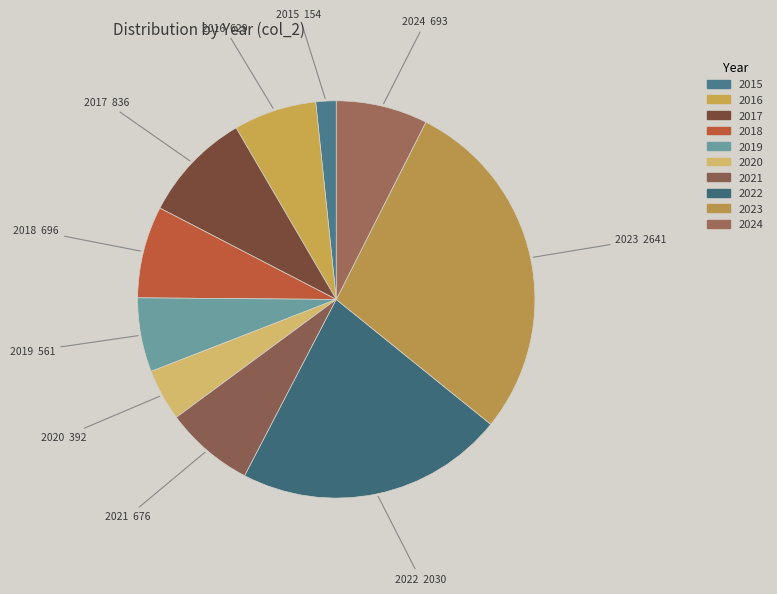

Count the number of slices in the pie.

10